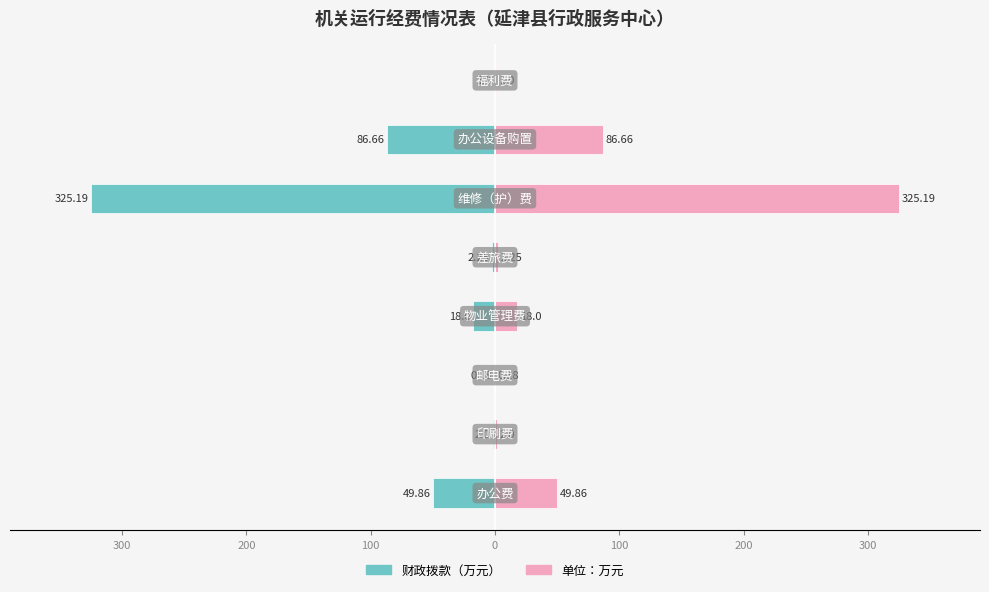

Is the value of 财政拨款（右） at 0 greater than the value of 财政拨款（左） at 300?

Yes